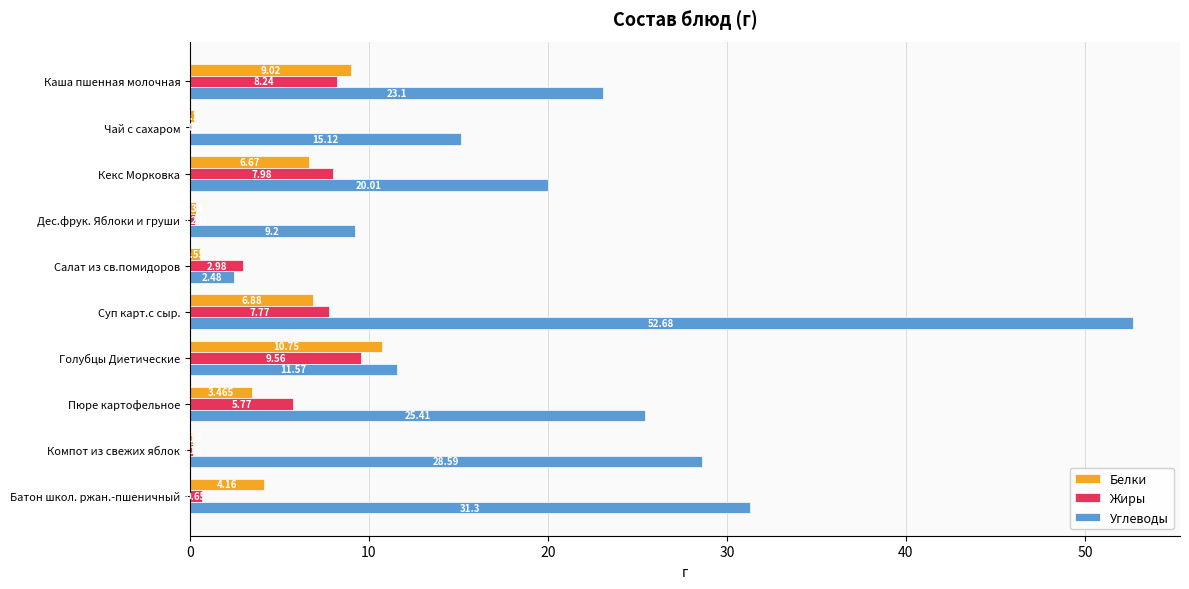

Count the number of data series in this chart.

3